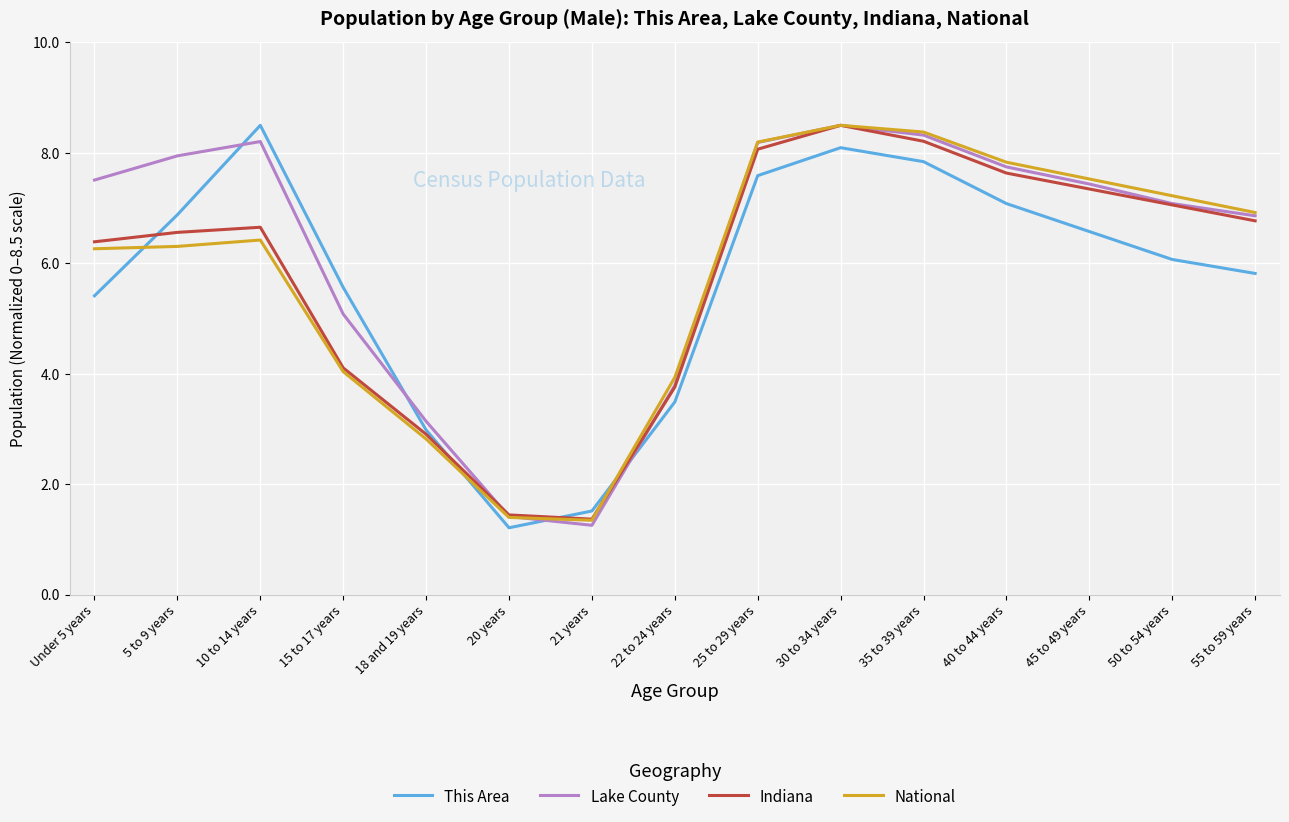

What is the minimum value shown in the chart?

1.2